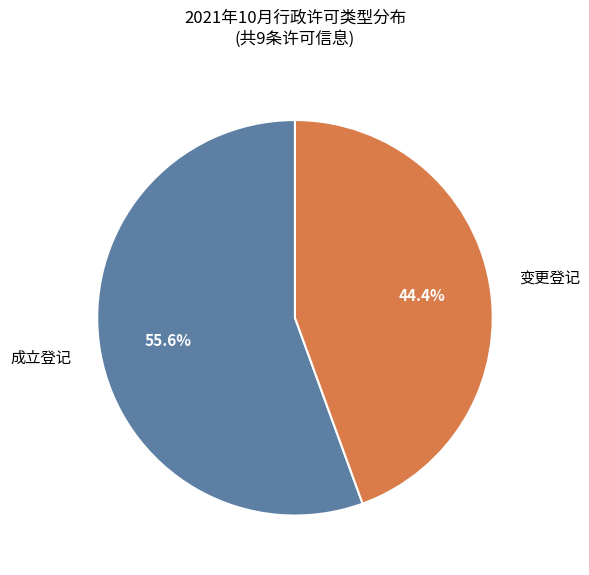

To the nearest percent, what is the difference between the largest and smallest slice percentages?

11%